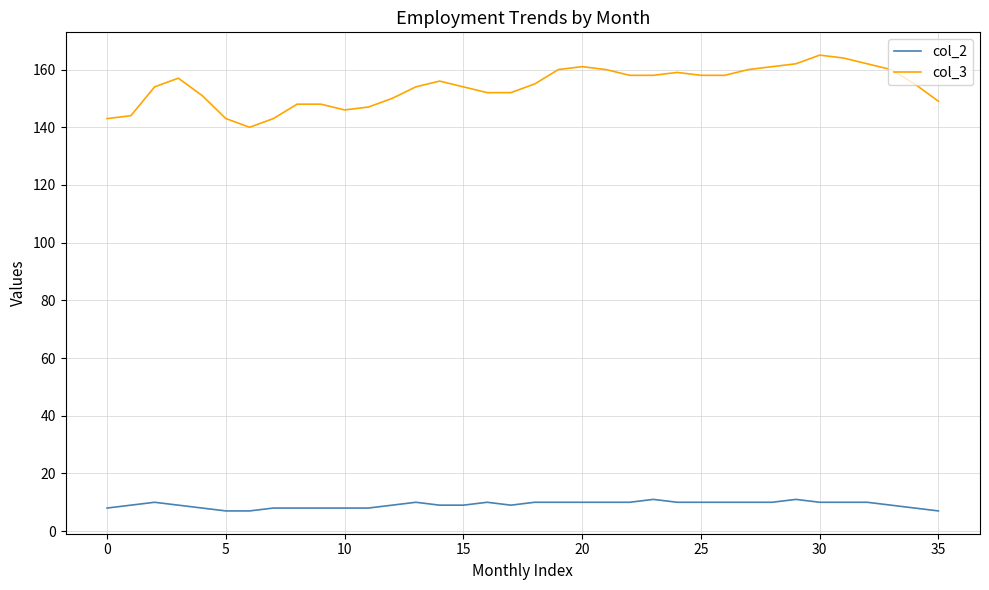

Which series has the widest spread of values?

col_3